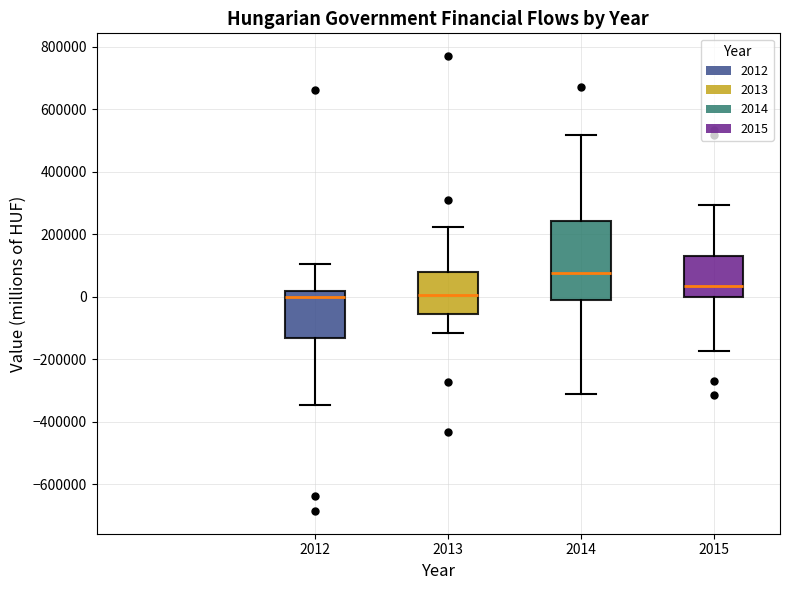

Where is the lower edge of the box at x = 2013 on the y-axis? The values are not printed on the chart, so give them approximately, as read against the axis.

-60000